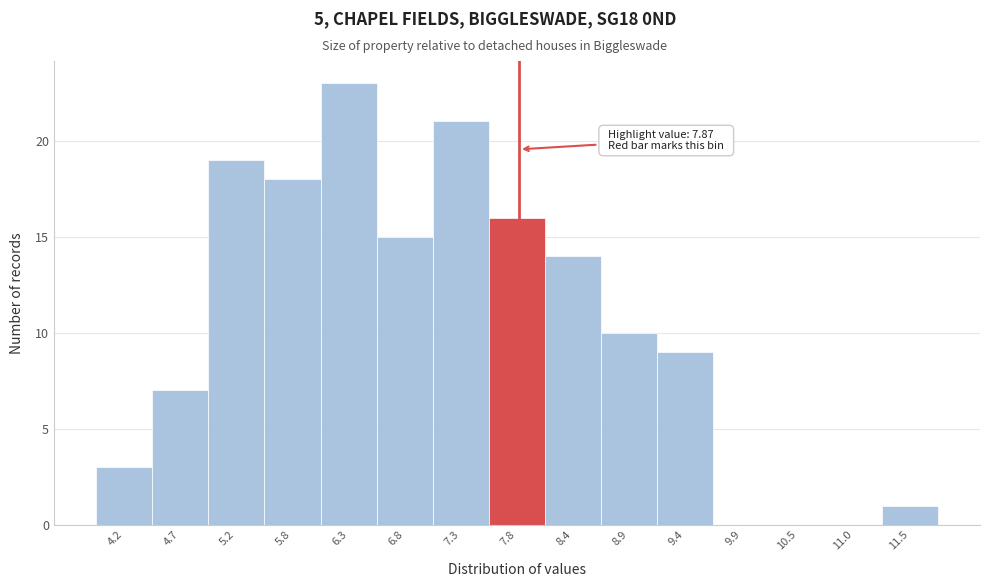

Which range on the x-axis has the tallest bar?

6.0 to 6.5